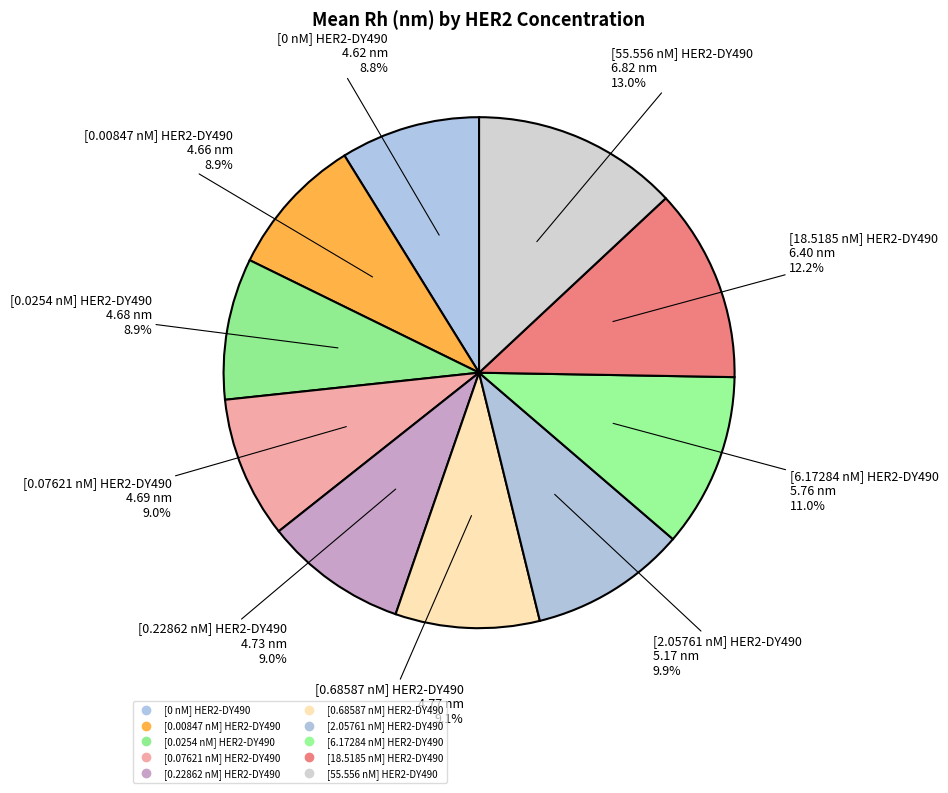

How many segments does this pie chart have?

10